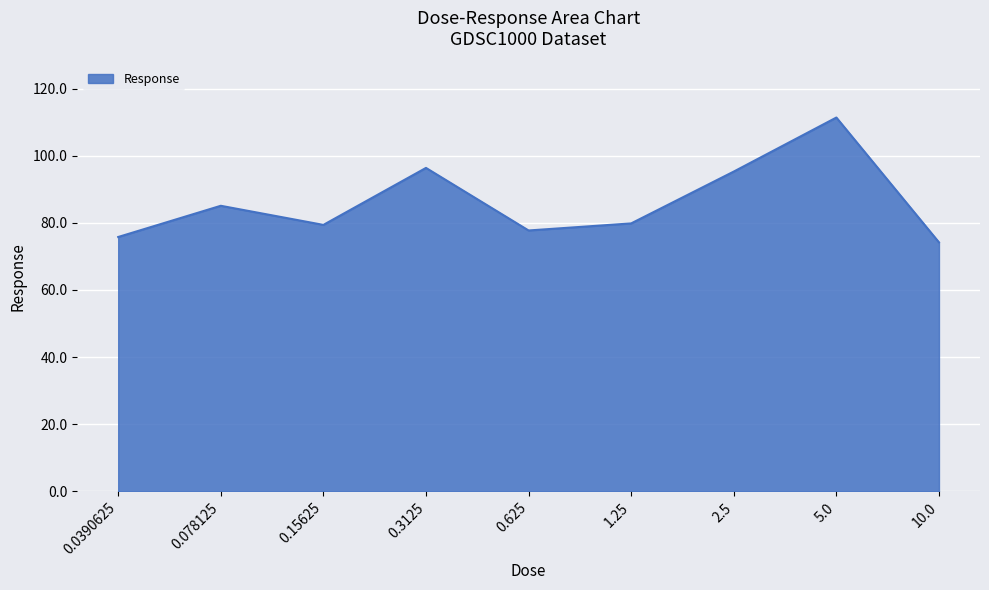

What position from the left is 10.0?

9